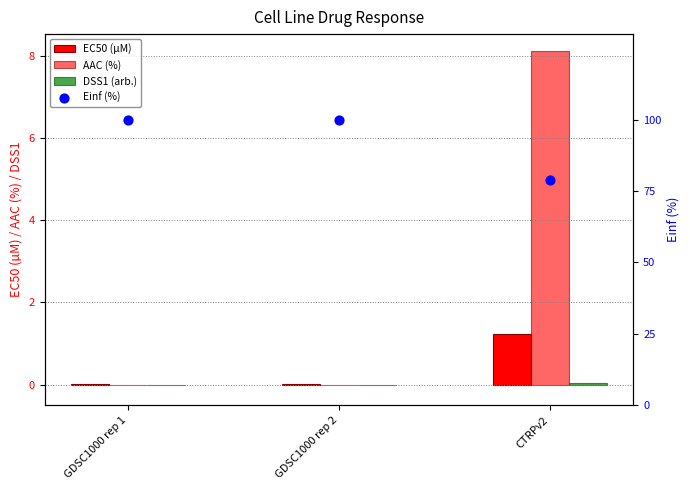

At how many categories does at least one series exceed 28?

3